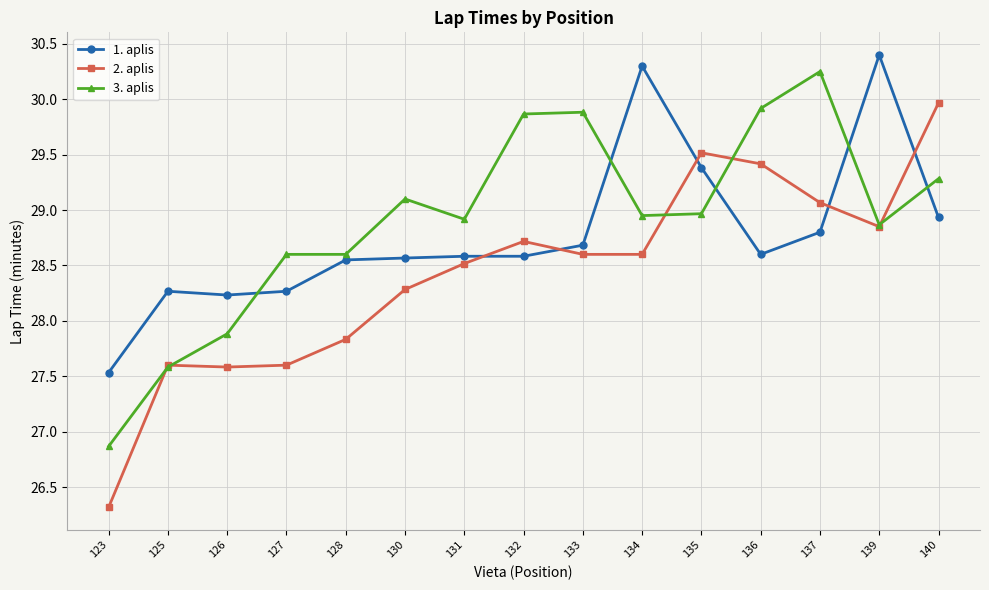

The 1. aplis series shows 15.6 at 123. True or false?

False